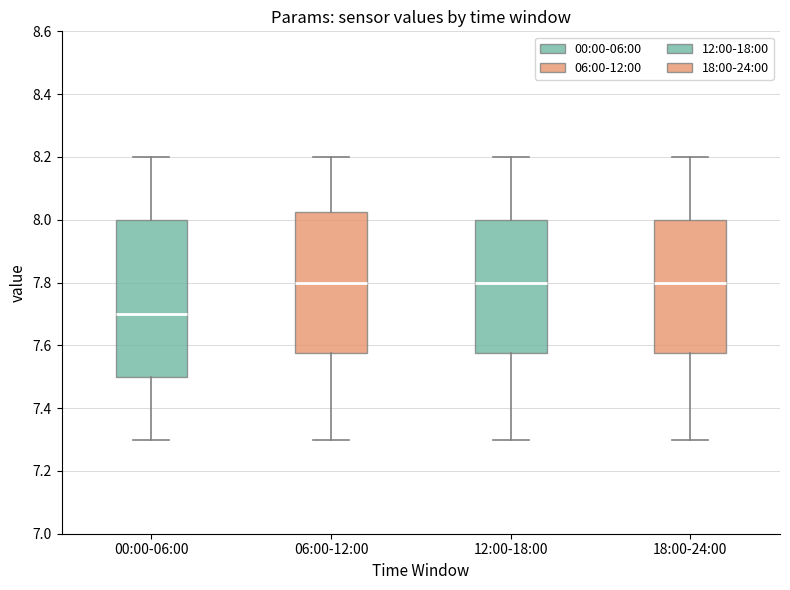

Reading left to right, transcribe this box plot: for each box, give where its median line is, the range the box spans, and where its two whiskers end, as read against the y-axis. The values are not printed on the chart, so give them approximately, as read against the axis.

00:00-06:00: median 7.70, box 7.50 to 8.00, whiskers 7.30 to 8.20
06:00-12:00: median 7.80, box 7.58 to 8.02, whiskers 7.30 to 8.20
12:00-18:00: median 7.80, box 7.58 to 8.00, whiskers 7.30 to 8.20
18:00-24:00: median 7.80, box 7.58 to 8.00, whiskers 7.30 to 8.20